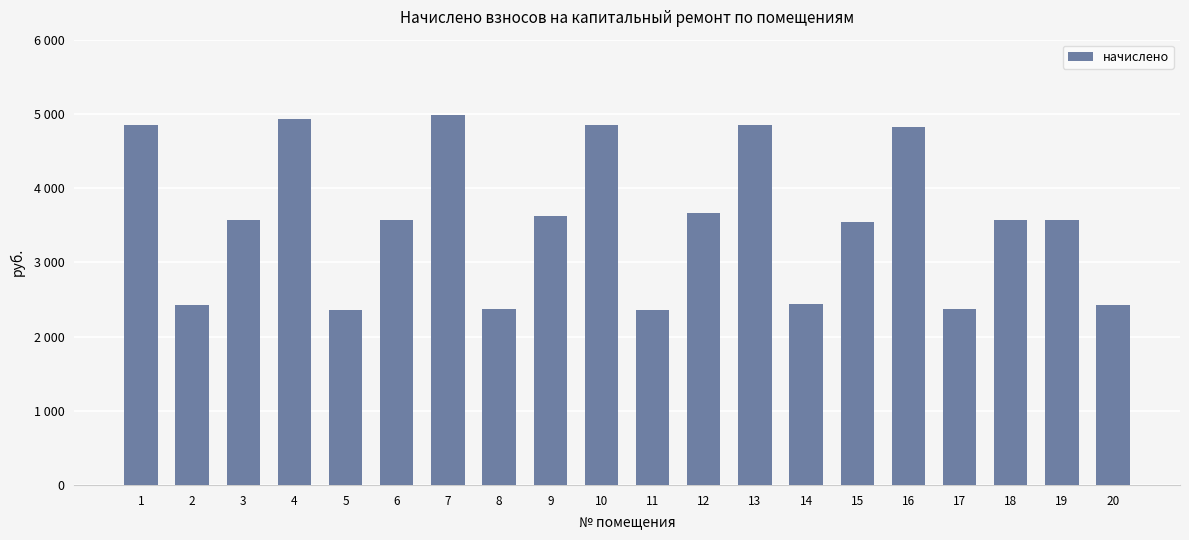

Is it true that the value at 1 is 8646.3?

False